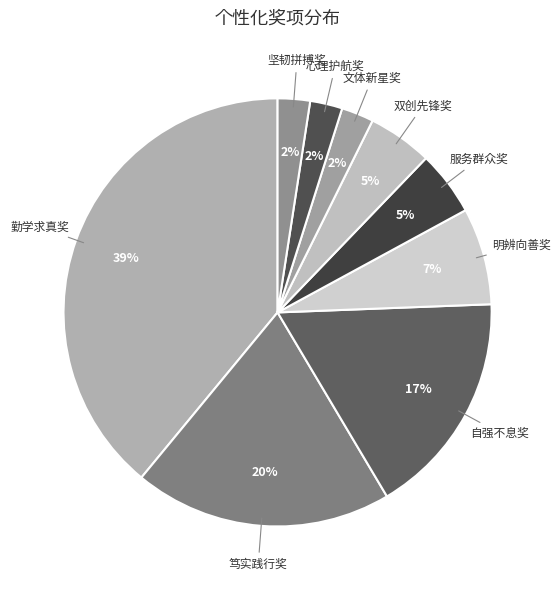

To the nearest percent, what percentage of the pie is 明辨向善奖?

7%